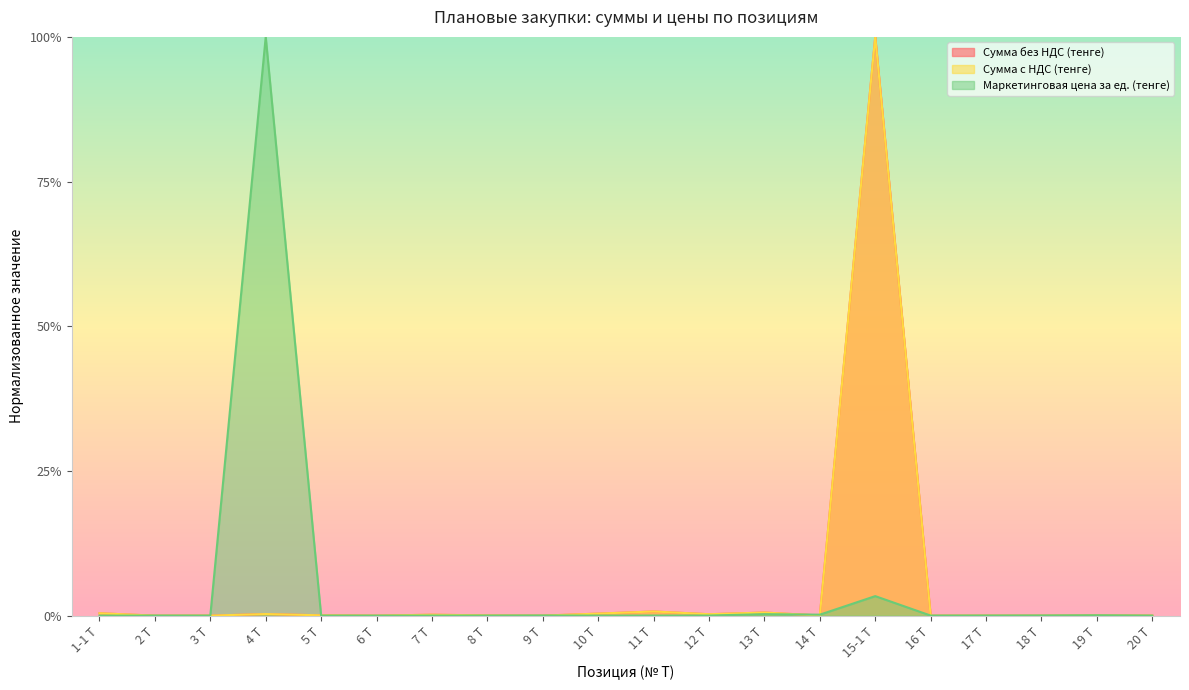

The value of Сумма без НДС (тенге) at 17 Т is 0.0. True or false?

False